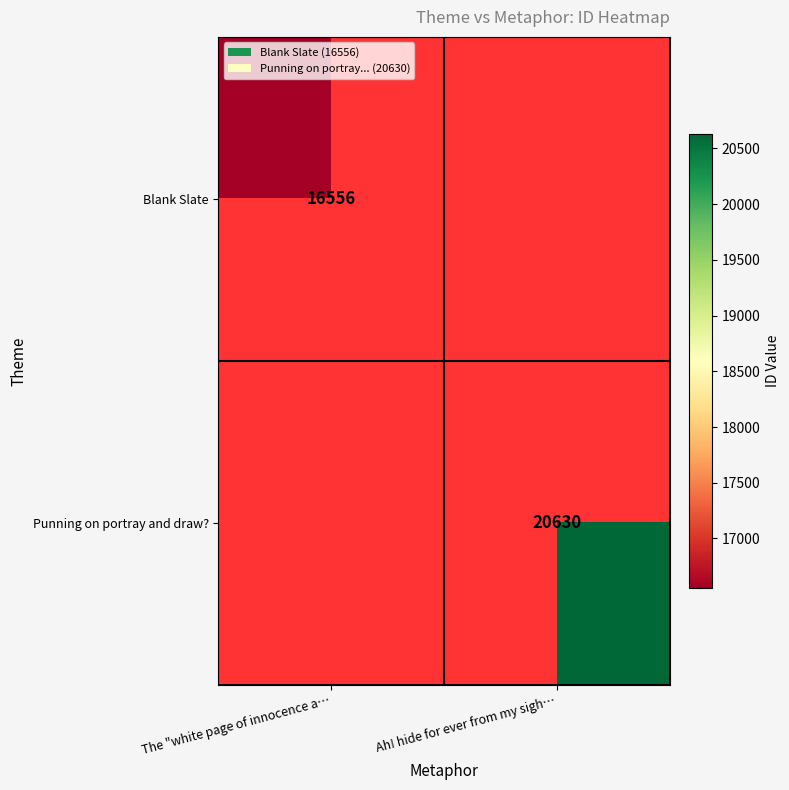

The value of Blank Slate at The "white page of innocence a… is 7368. True or false?

False